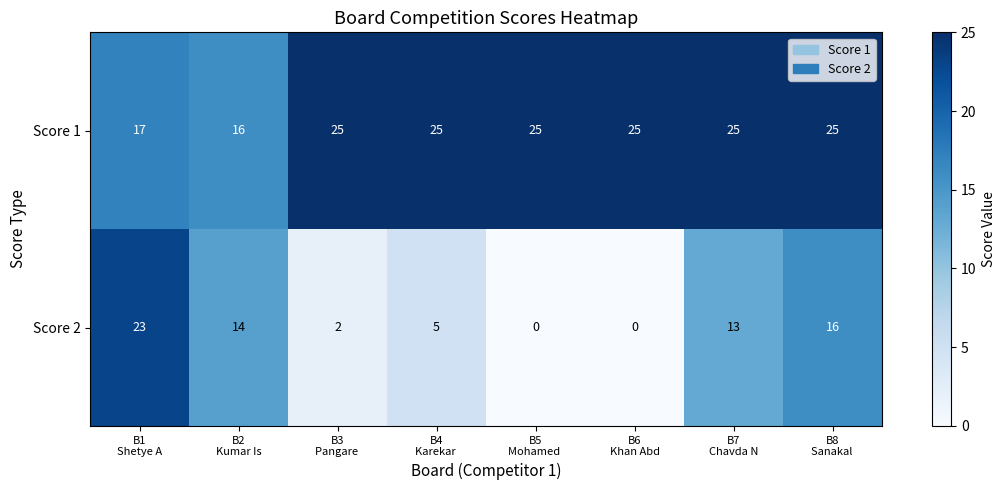

How many categories are shown in the chart?

8